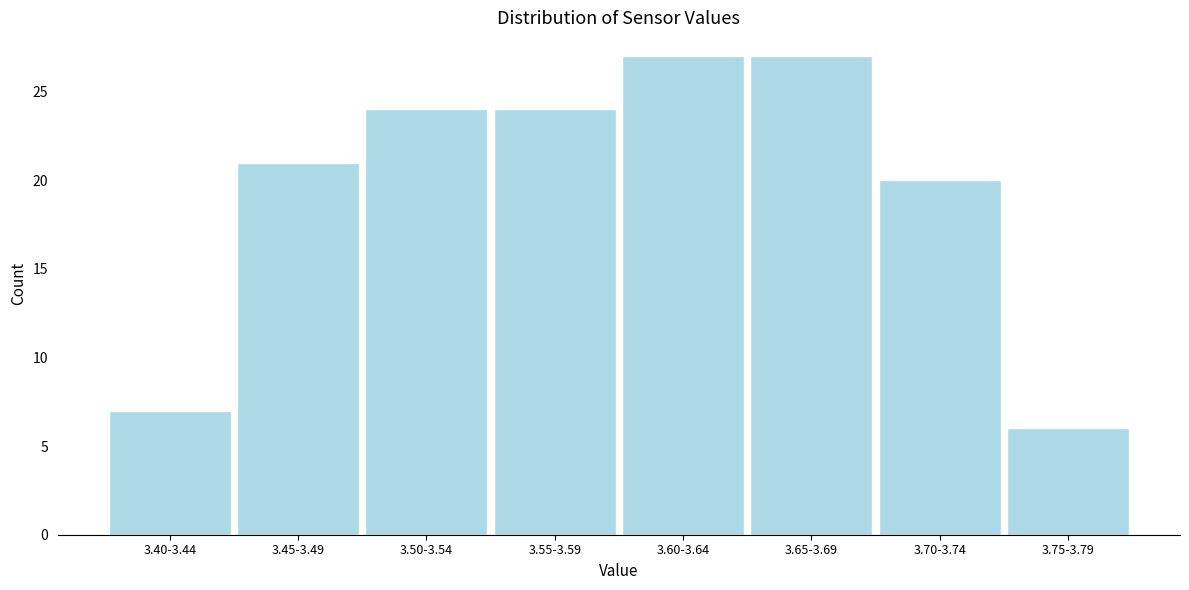

Reading left to right, list all the values displayed in this chart.

3.40-3.44=7	3.45-3.49=21	3.50-3.54=24	3.55-3.59=24	3.60-3.64=27	3.65-3.69=27	3.70-3.74=20	3.75-3.79=6